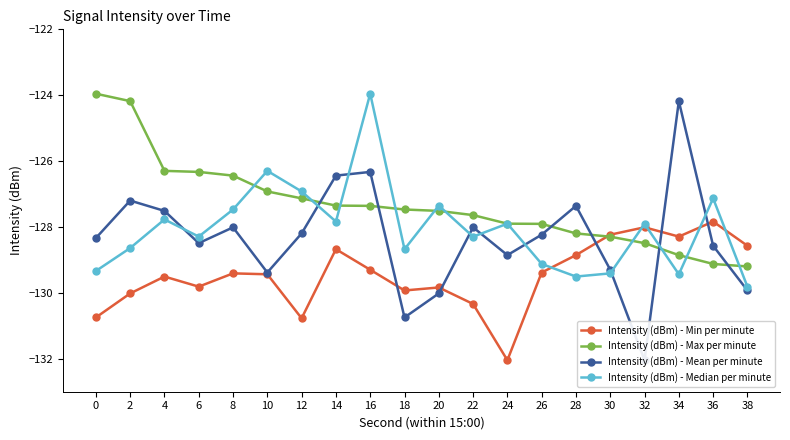

After their last crossing, which series has the higher values: Intensity (dBm) - Mean per minute or Intensity (dBm) - Min per minute?

Intensity (dBm) - Min per minute